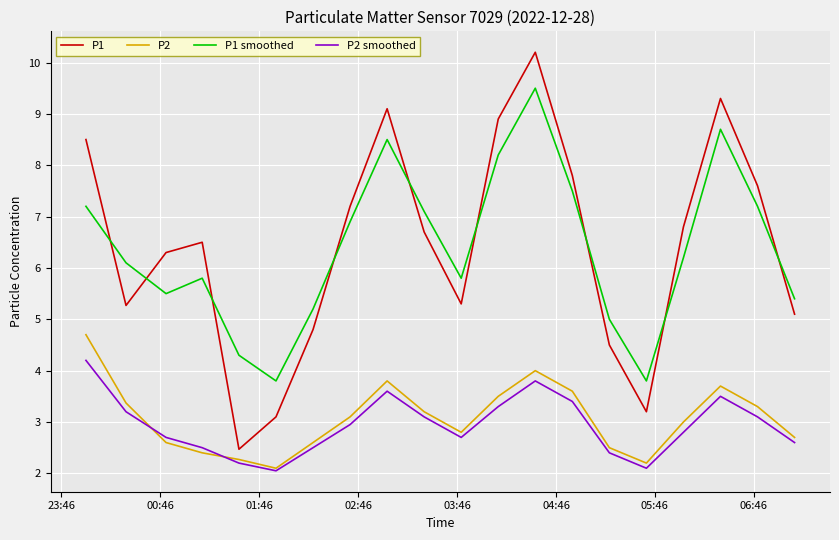

List the series in order of their peak value, lowest first.

P2 smoothed, P2, P1 smoothed, P1